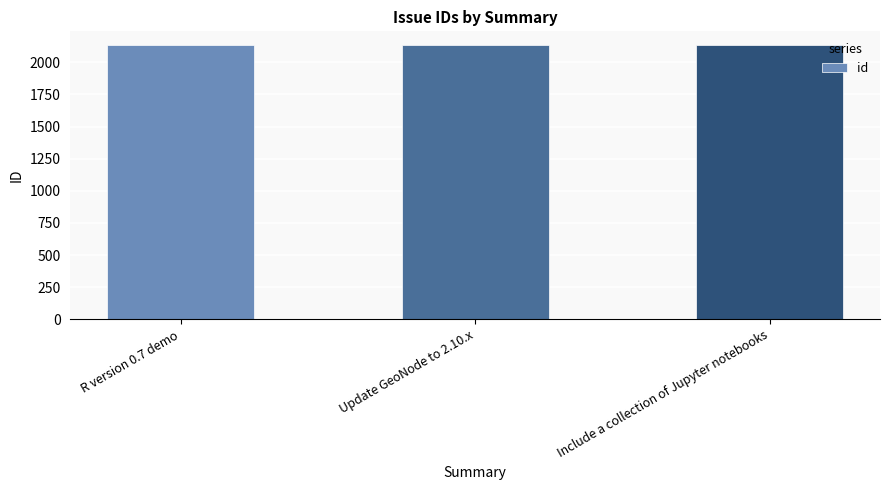

Is it true that the value at Update GeoNode to 2.10.x is 2133?

True